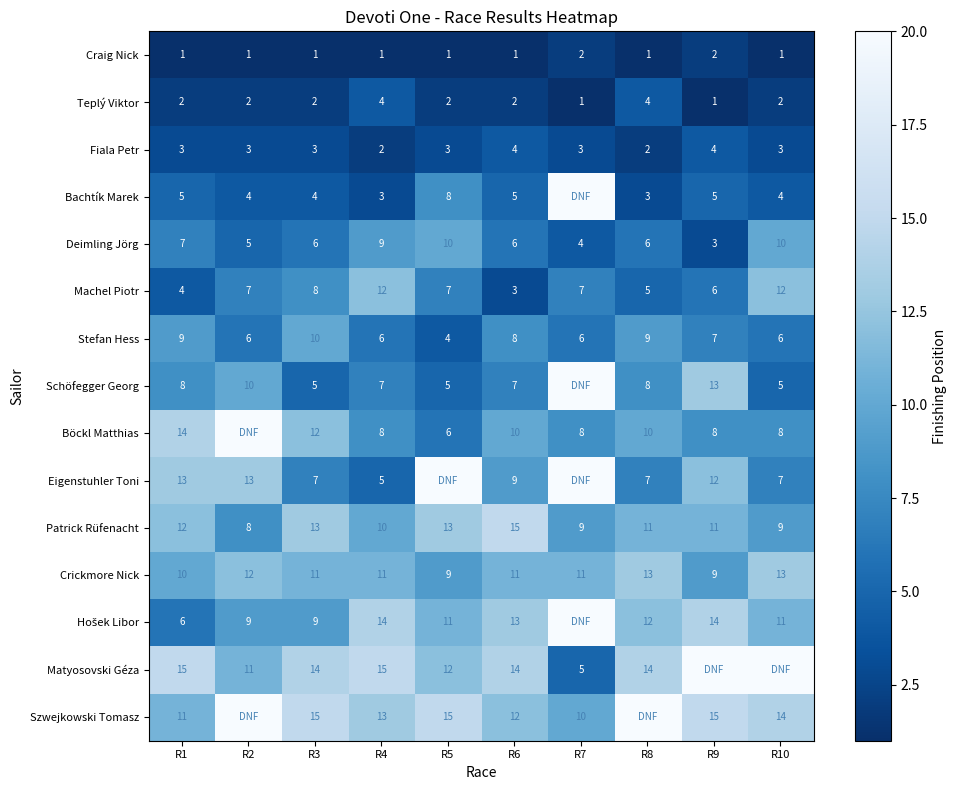

Count the Machel Piotr values in the range 5 to 8.

6